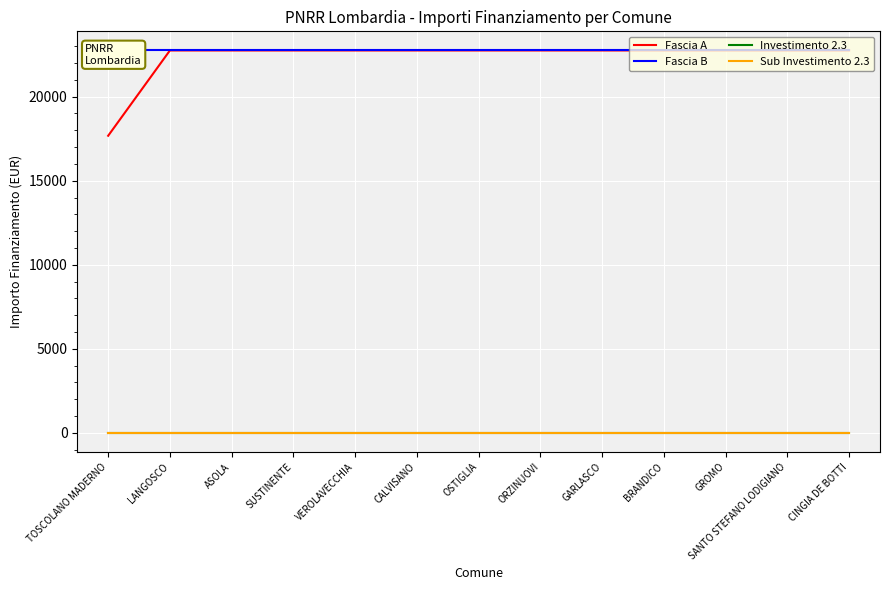

What is the sum of all Sub Investimento 2.3 values?

29.9